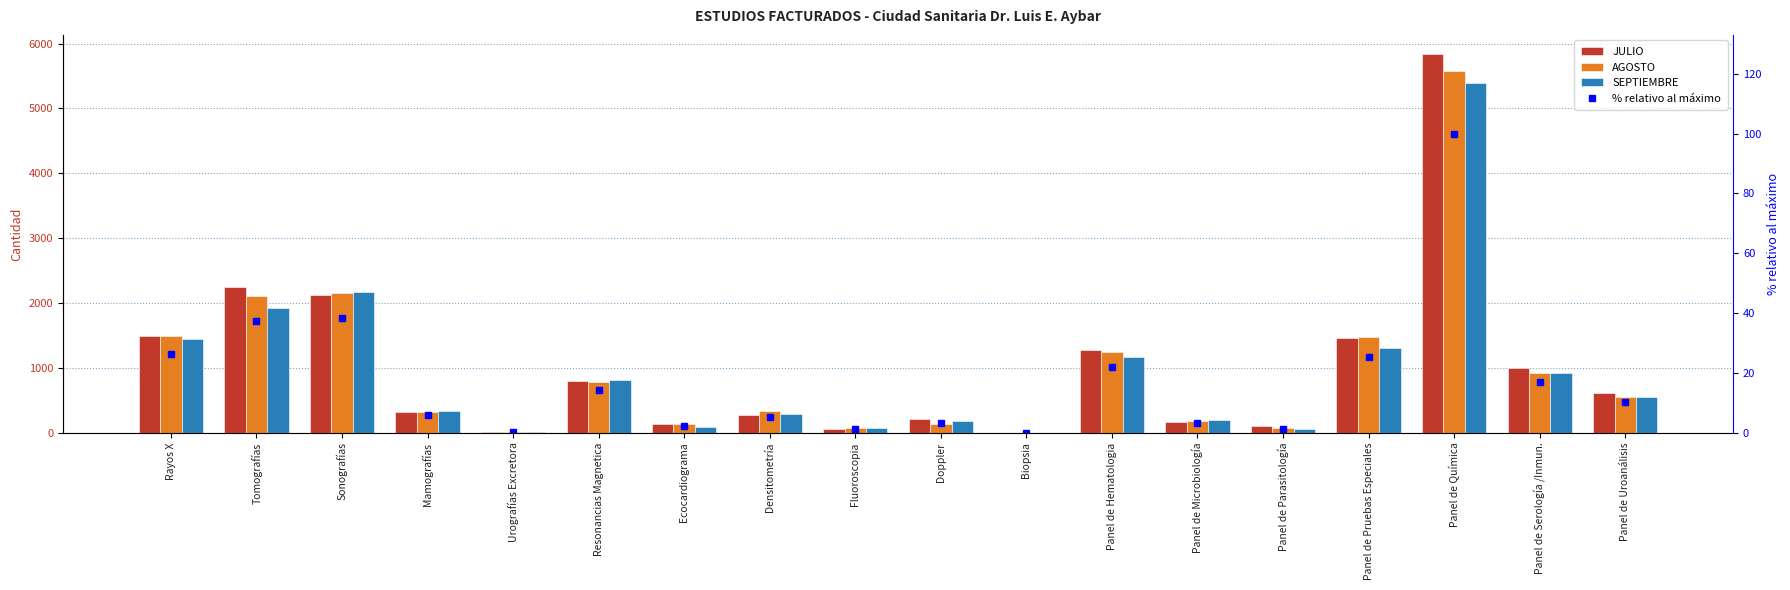

List the series in order of their peak value, lowest first.

% relativo al máximo, SEPTIEMBRE, AGOSTO, JULIO